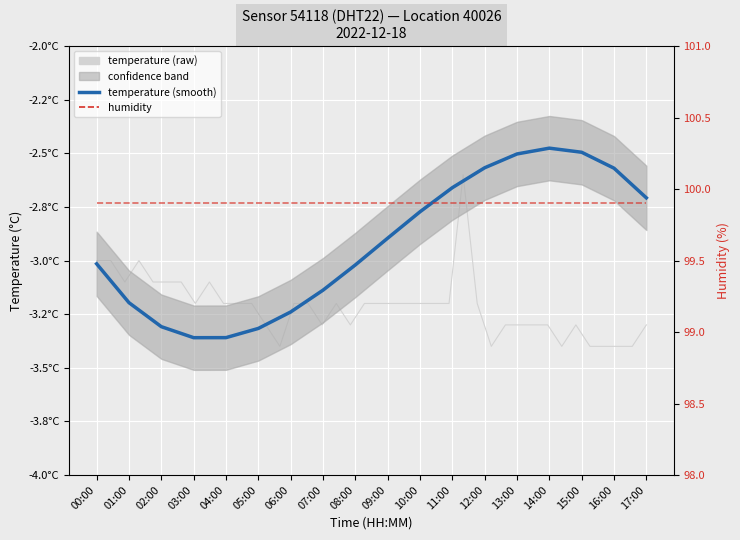

Which has a higher value, 03:00 or 09:00?

09:00